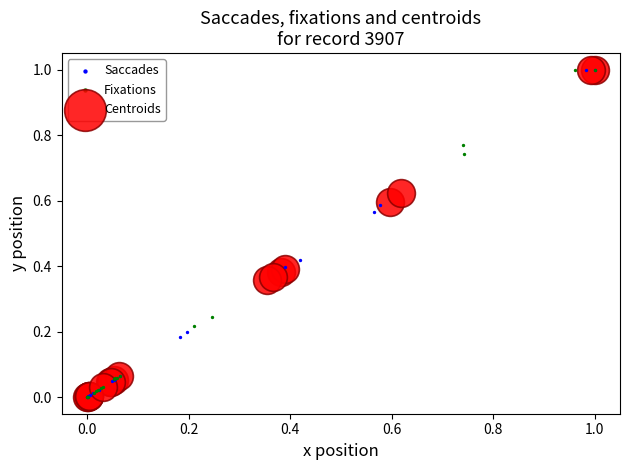

What are all the series names shown in the legend?

Saccades, Fixations, Centroids